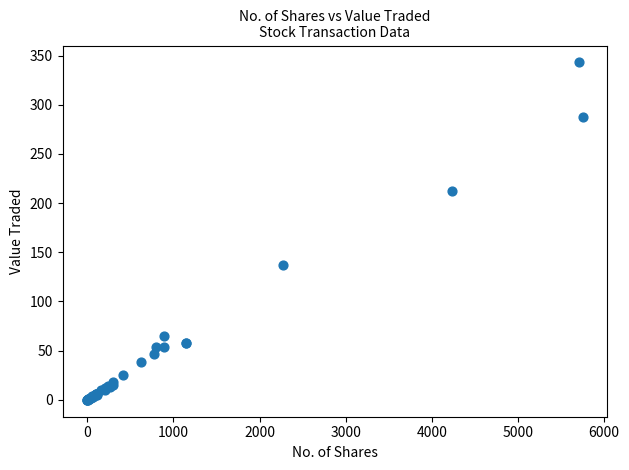

What Y value in the scatter plot is closest to 171?

137